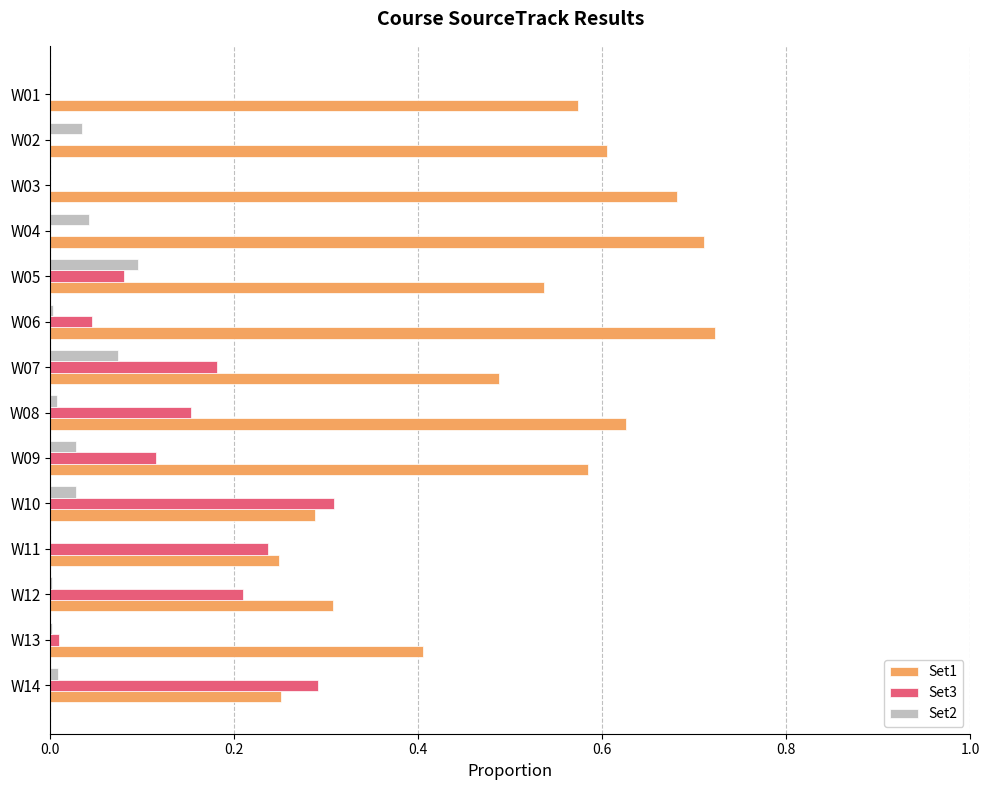

Count the number of data series in this chart.

3